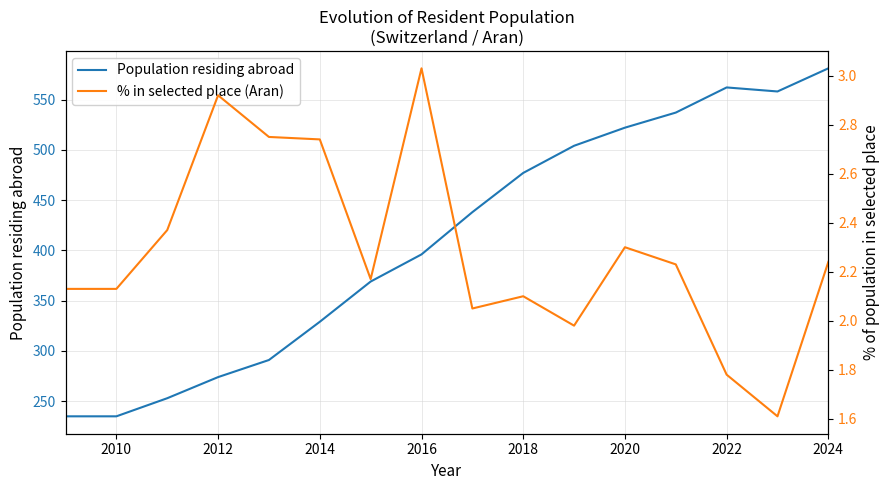

What is the minimum value for Population residing abroad?

235